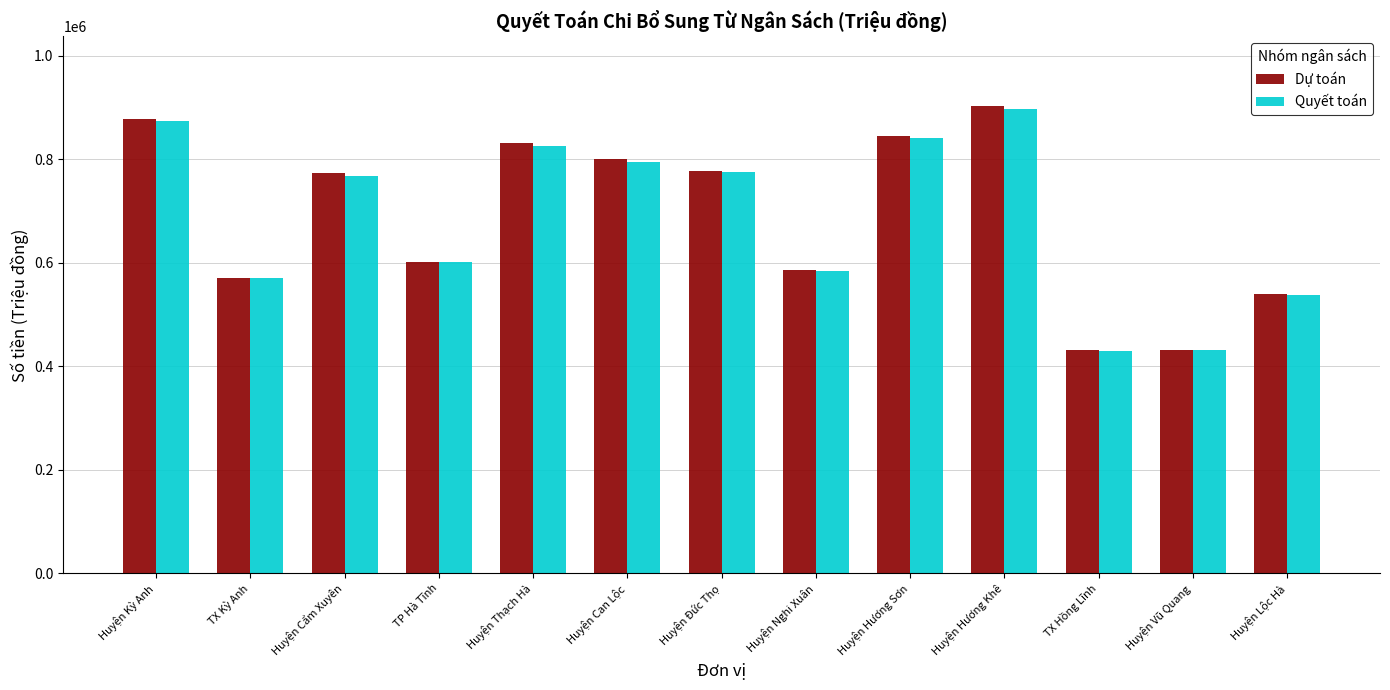

At which category is the sum across all series the highest?

Huyện Hương Khê